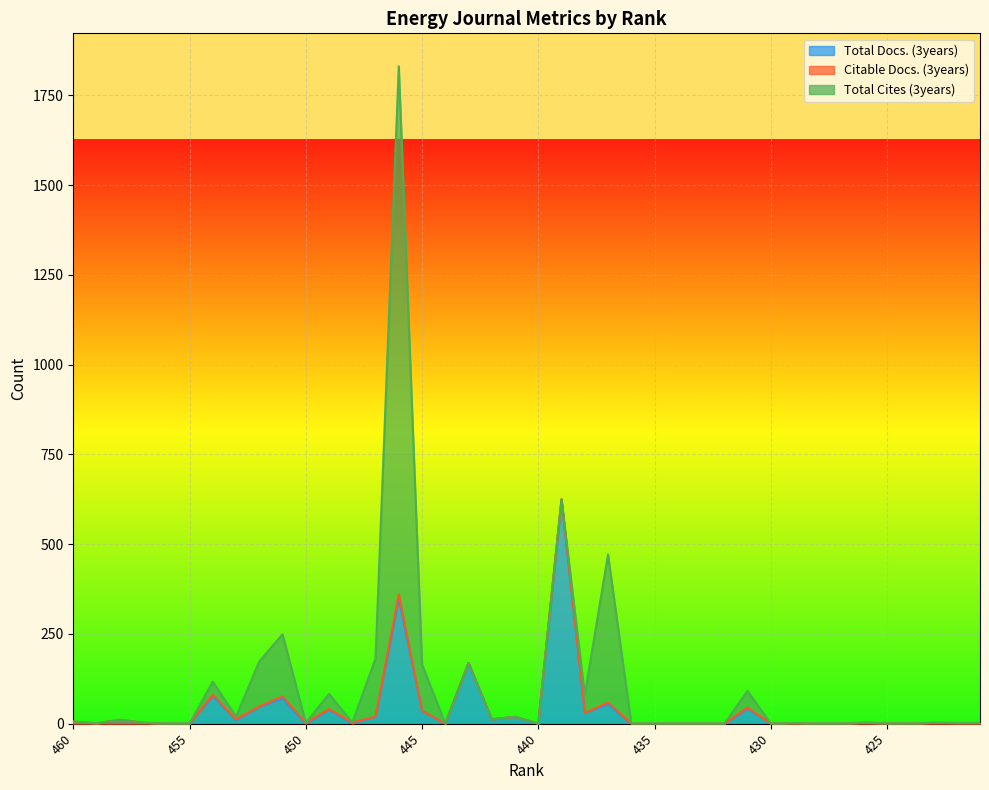

Reading left to right, transcribe all the data shown in this chart.

Total Docs. (3years): 0	0	0	0	0	0	77	10	47	70	0	39	0	20	348	36	0	169	12	19	0	623	30	54	0	0	0	0	0	42	0	0	0	0	0	0	0	0	0	0
Citable Docs. (3years): 6	1	11	3	0	0	4	2	1	6	2	2	3	0	12	0	0	0	0	0	0	2	0	5	0	0	0	0	0	3	0	2	0	0	3	1	0	3	2	2
Total Cites (3years): 0	0	0	0	0	0	36	8	125	173	0	42	0	161	1471	129	0	0	0	0	0	0	50	412	0	0	0	0	0	46	0	0	0	0	0	0	0	0	0	0